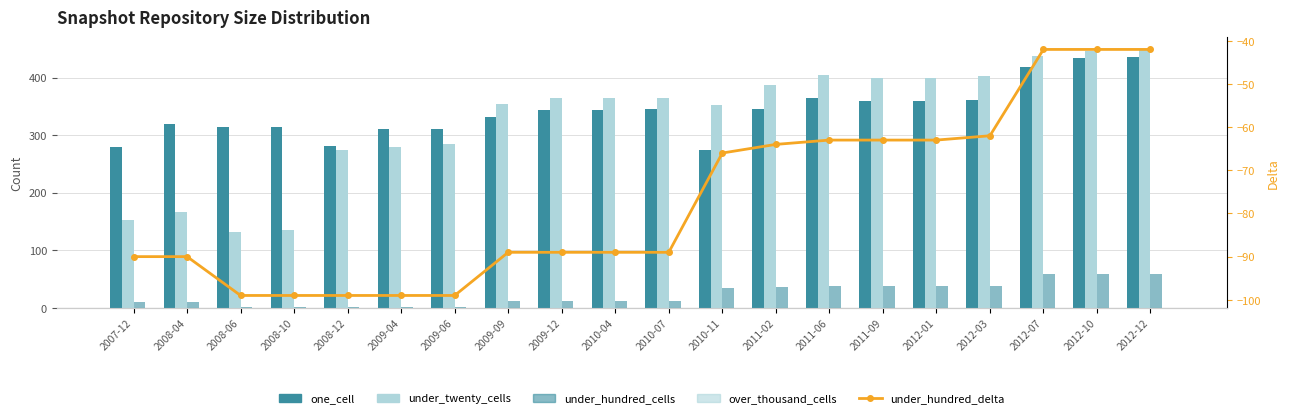

What position from the right is 2011-06?

7